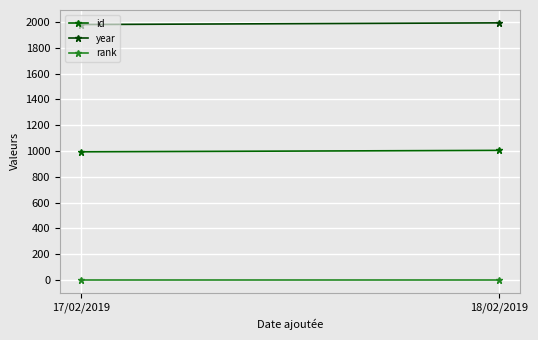

Is this an area chart (filled region under the line)?

No